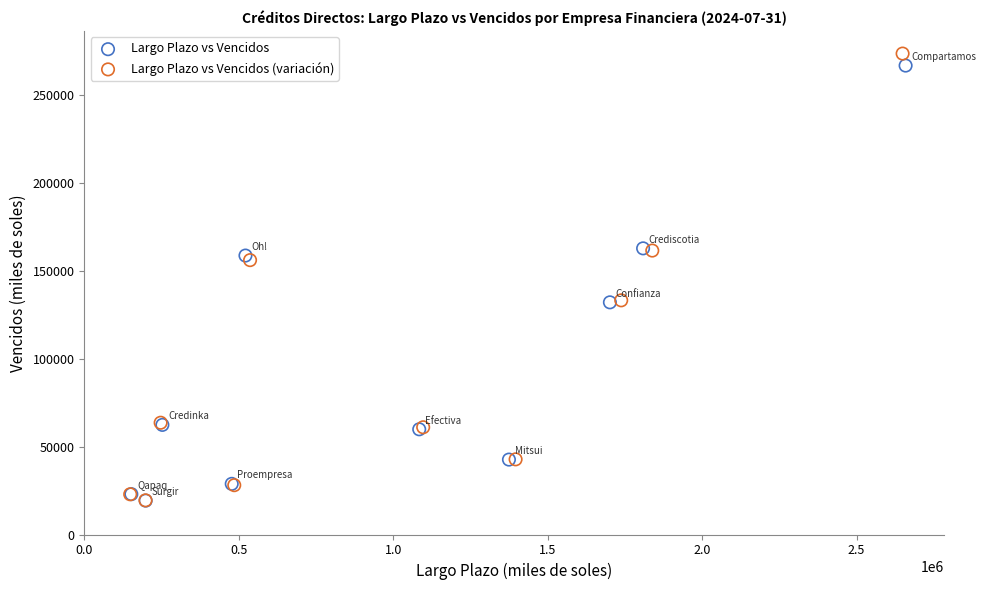

What are all the series names shown in the legend?

Largo Plazo vs Vencidos, Largo Plazo vs Vencidos (variación)